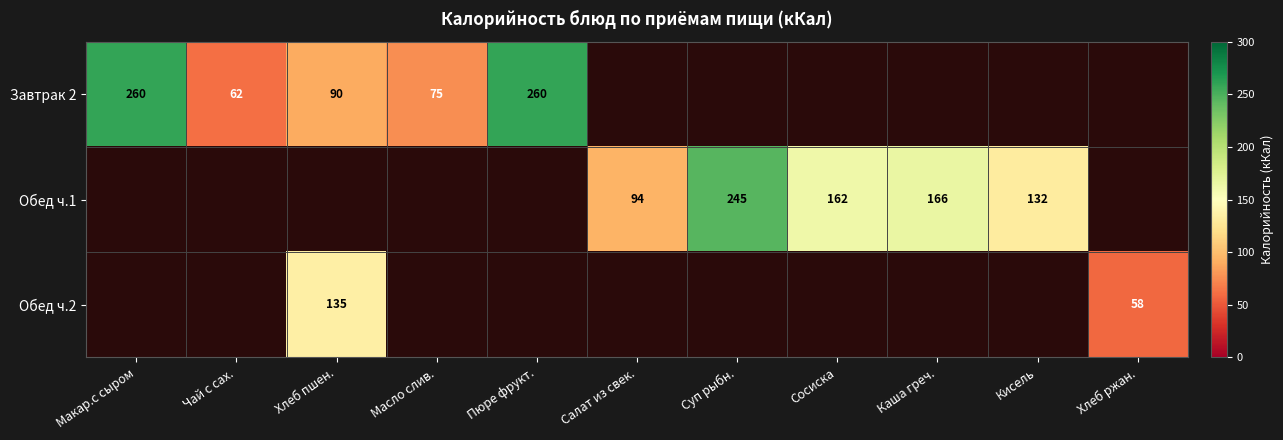

Which has a higher value, Кисель or Каша греч.?

Каша греч.